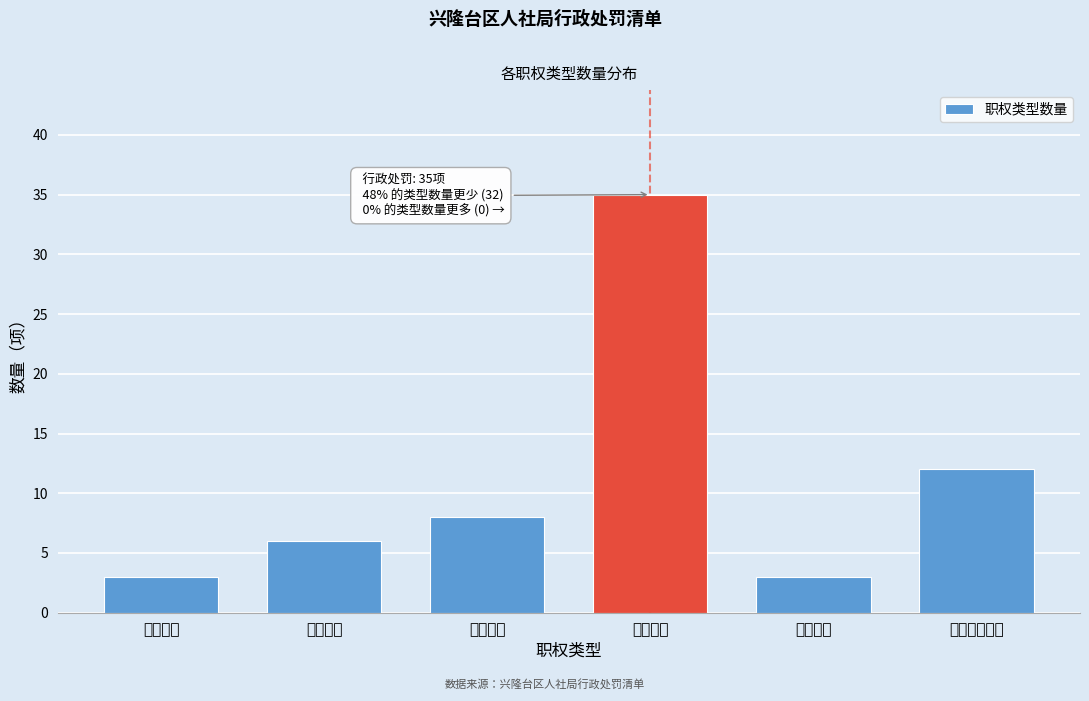

Reading right to left, extract all data points from this chart.

12	3	35	8	6	3